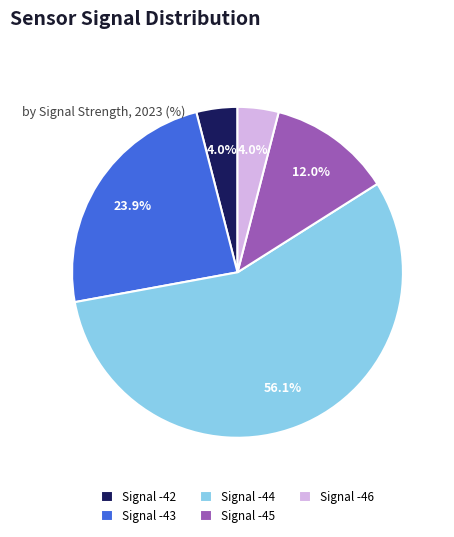

To the nearest percent, what is the average slice percentage?

20%